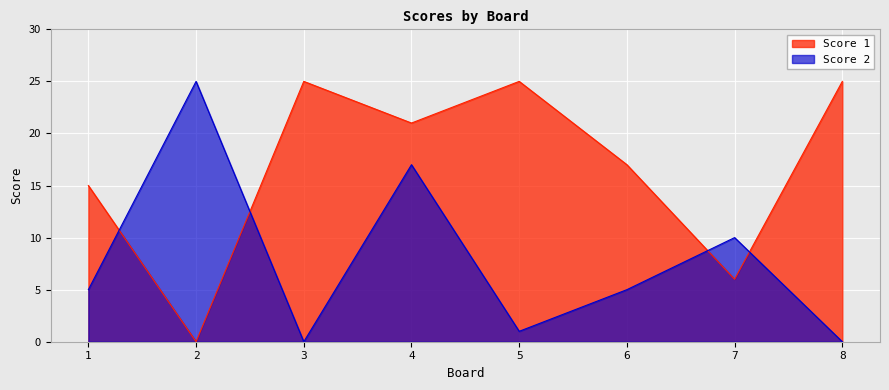

At which label does Score 1 first exceed 21?

3